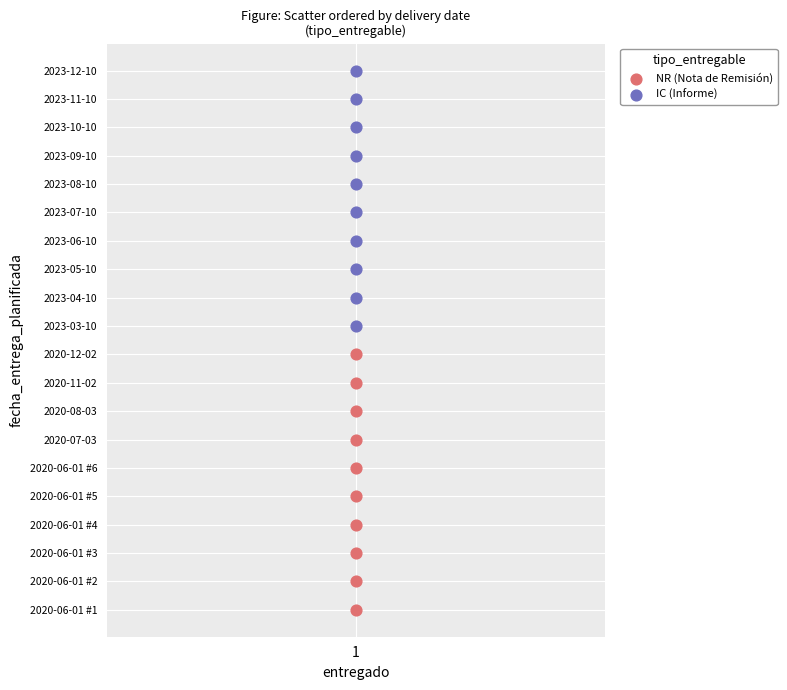

What are all the series names shown in the legend?

NR (Nota de Remisión), IC (Informe)